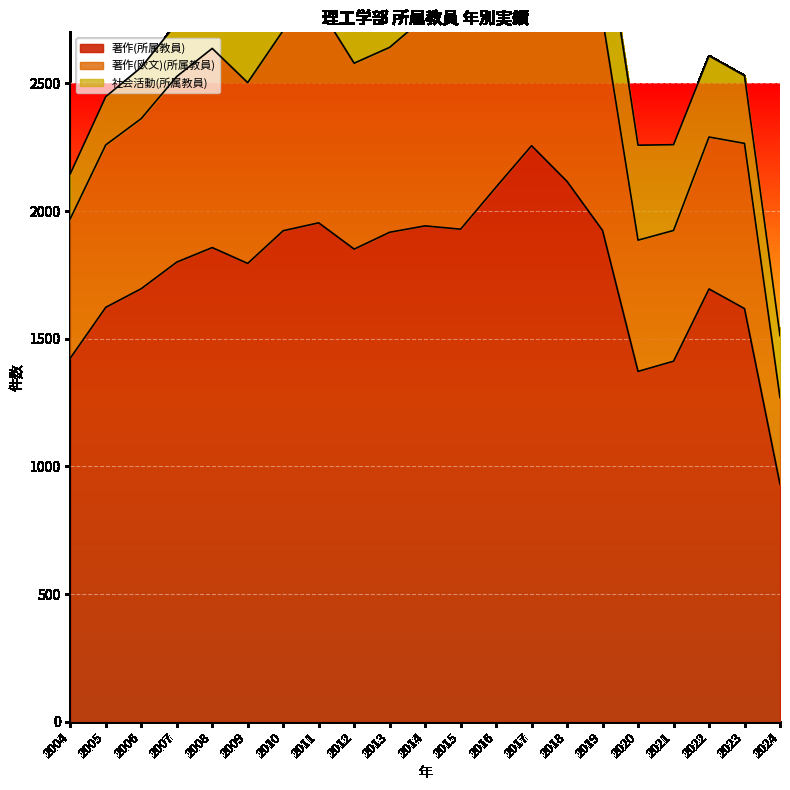

Count the number of categories in the chart.

21